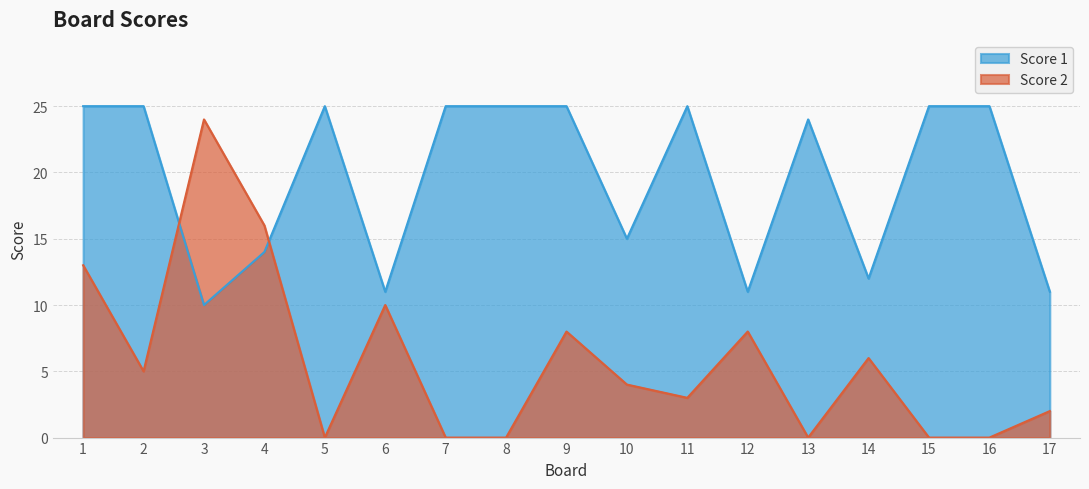

Which series ends up on top after the final intersection of Score 1 and Score 2?

Score 1